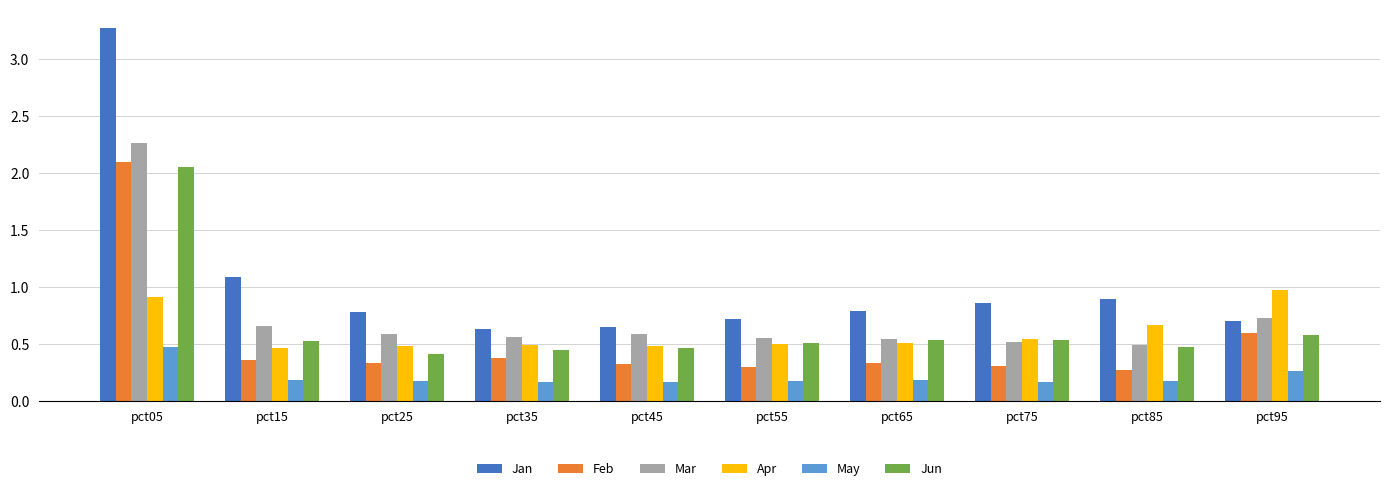

How many groups of bars are there?

10